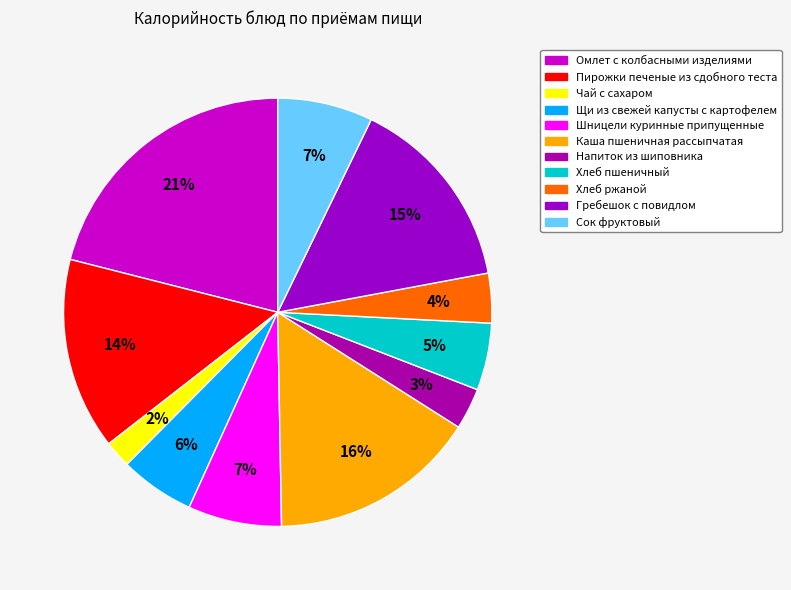

Which category has the smallest portion of the pie?

Чай с сахаром